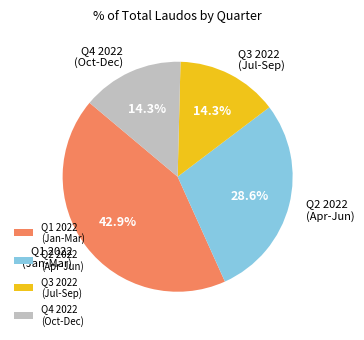

What is the total percentage of Q2 2022 (Apr-Jun) and Q1 2022 (Jan-Mar)?

71.4%